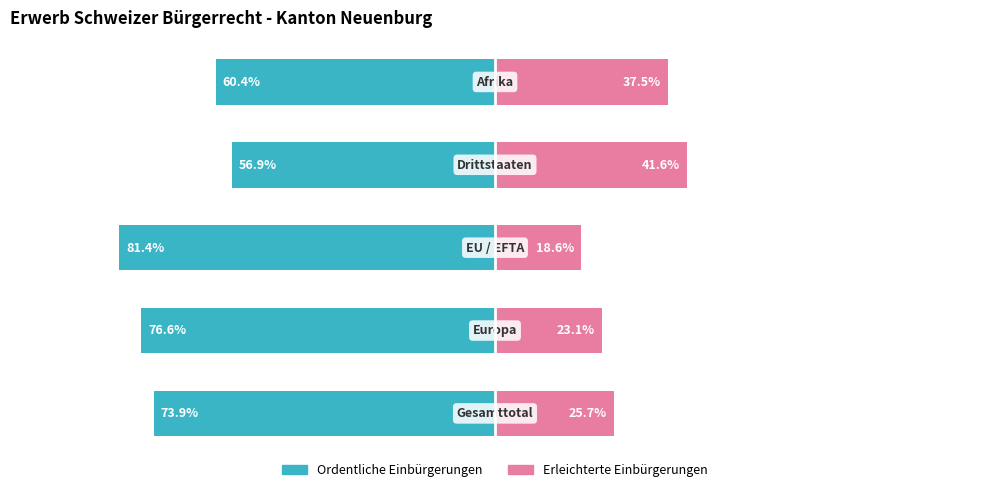

What is the value of the Erleichterte Einbürgerungen bar at the 1st from the left?

25.7